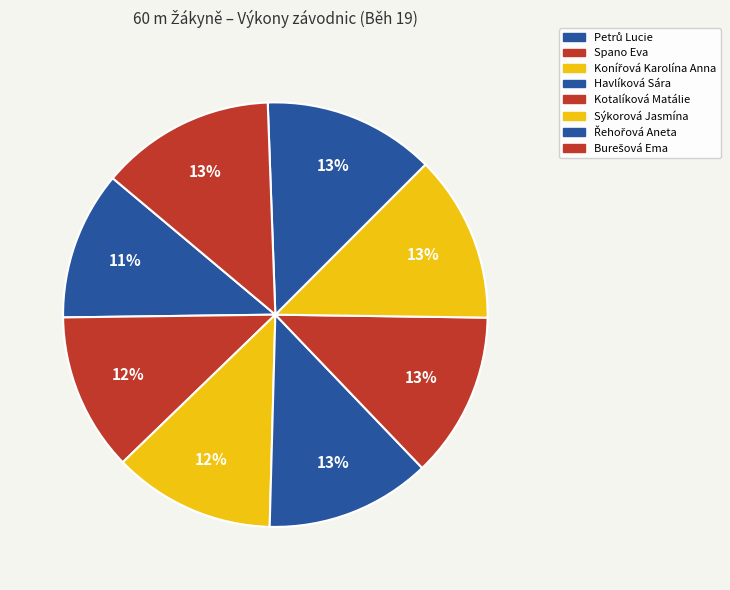

What percentage do Spano Eva and Petrů Lucie together represent?

23.3%